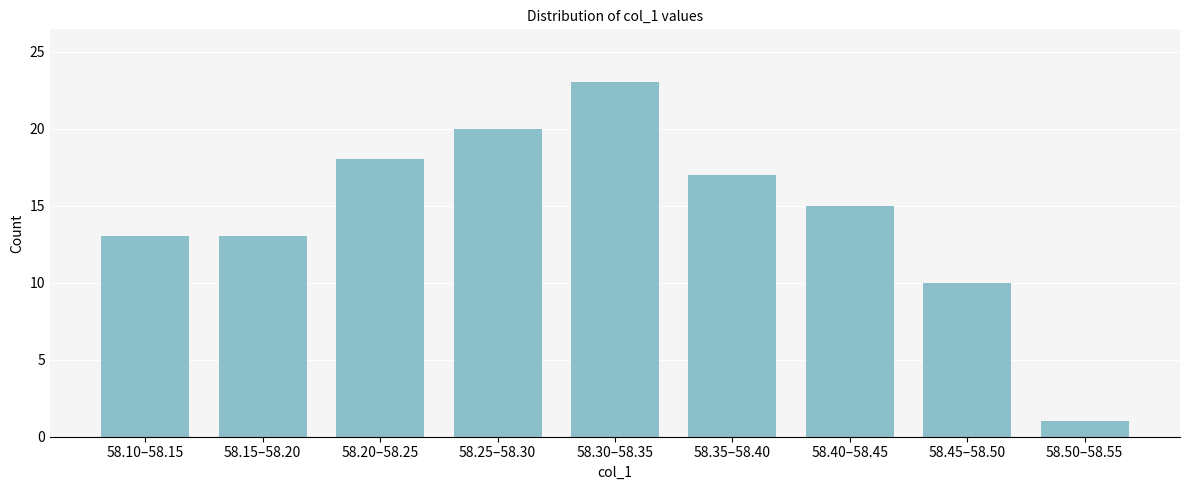

Reading left to right, what are all the values shown in this chart?

58.10–58.15=13	58.15–58.20=13	58.20–58.25=18	58.25–58.30=20	58.30–58.35=23	58.35–58.40=17	58.40–58.45=15	58.45–58.50=10	58.50–58.55=1